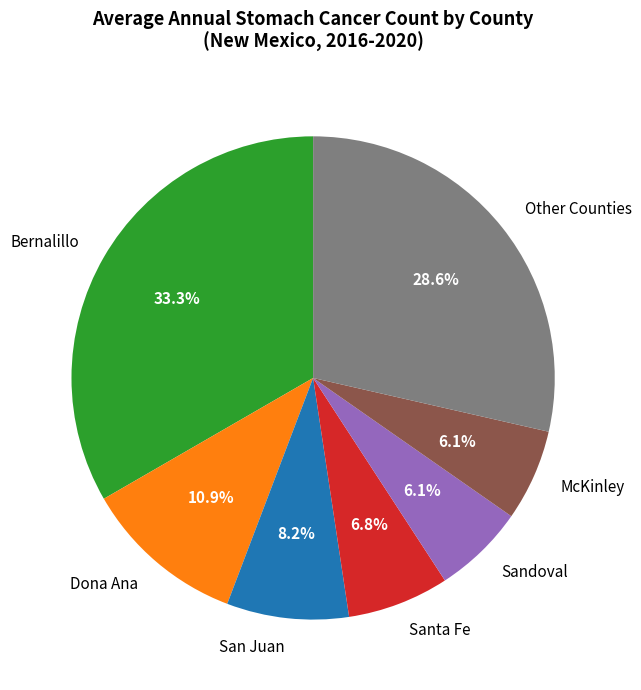

Between McKinley and San Juan, which is larger?

San Juan